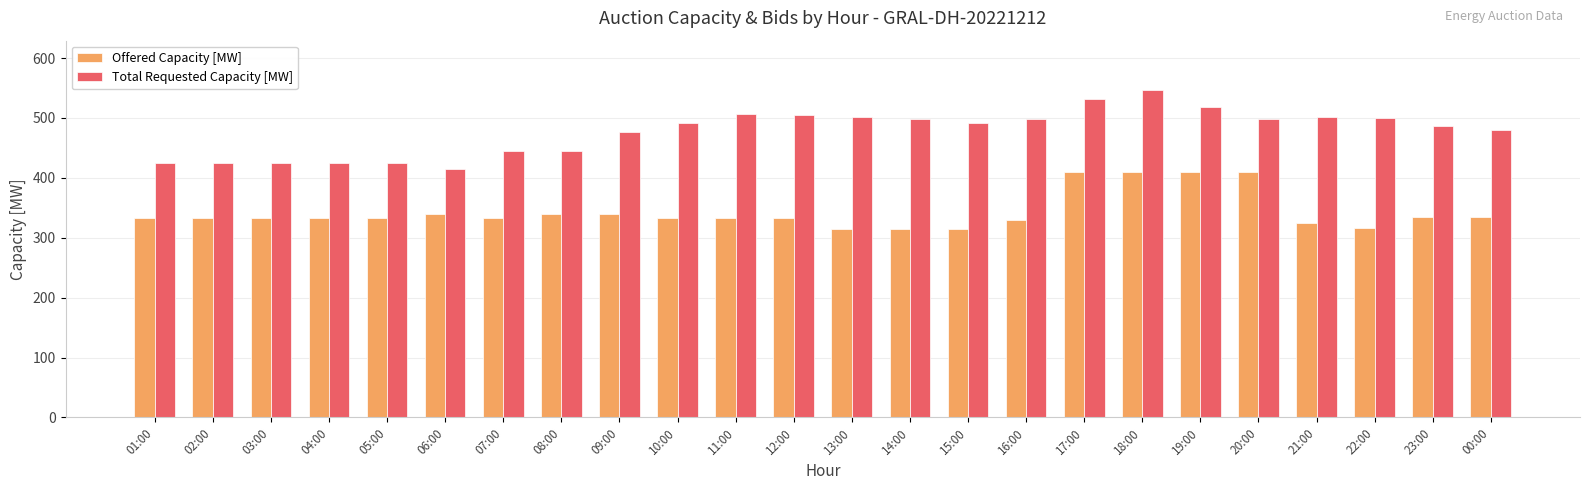

Is it true that Total Requested Capacity [MW] equals 415 at 06:00?

True